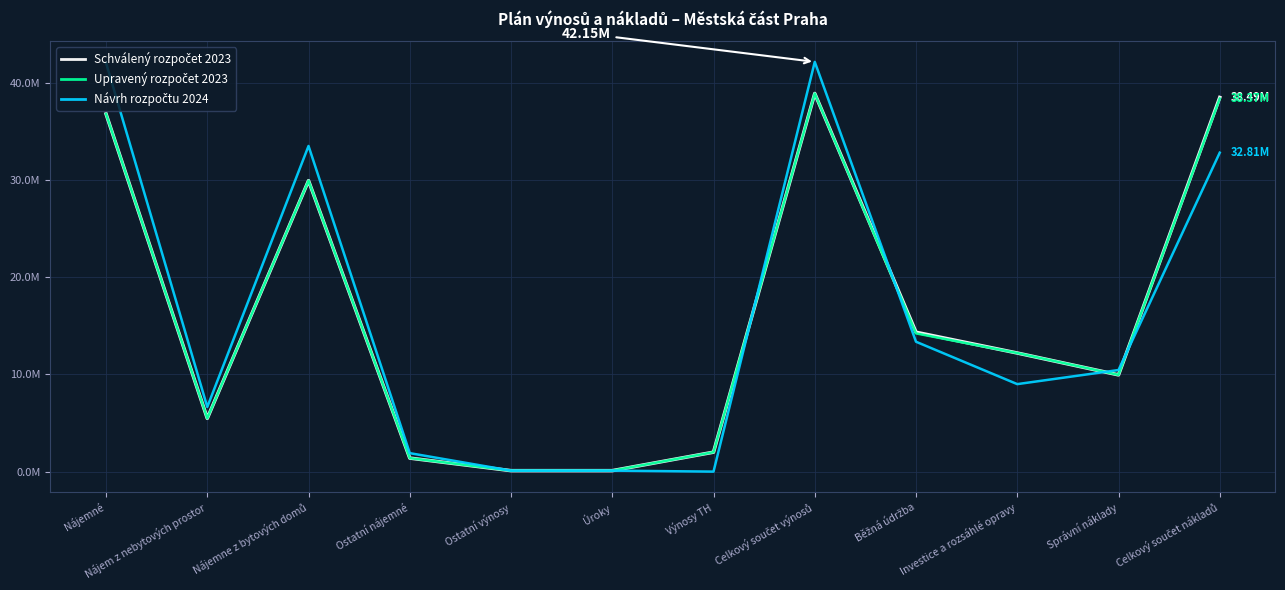

What is the difference between the maximum and second lowest values in the Upravený rozpočet 2023 series?

38800000